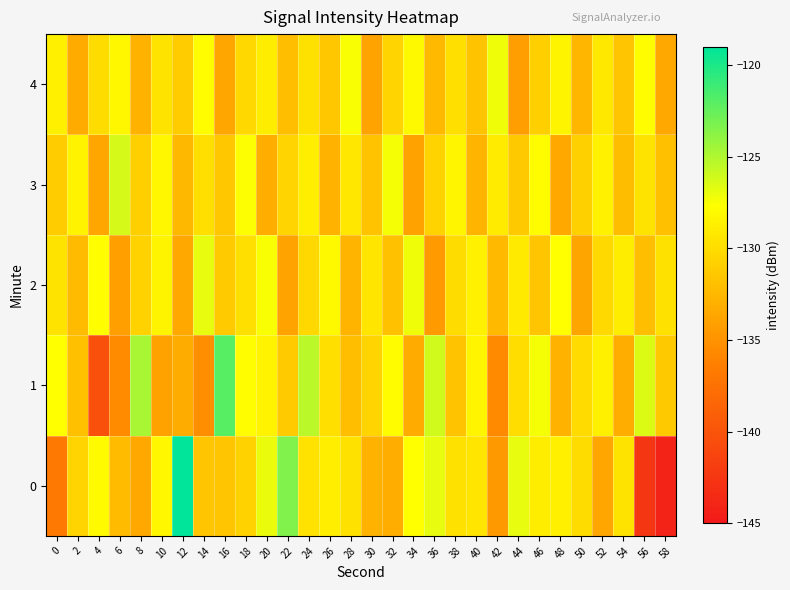

What is the difference between the highest and lowest values at 24?

5.0